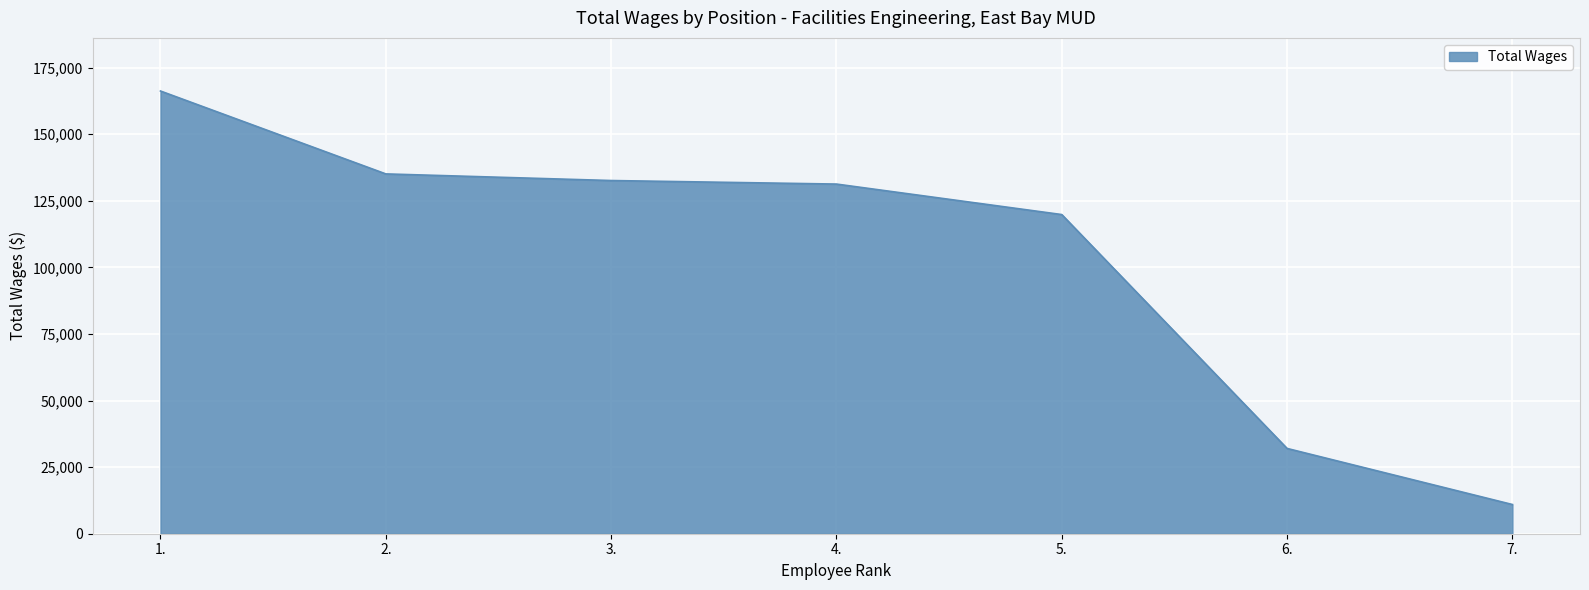

What is the difference between the second highest and minimum values?

124140